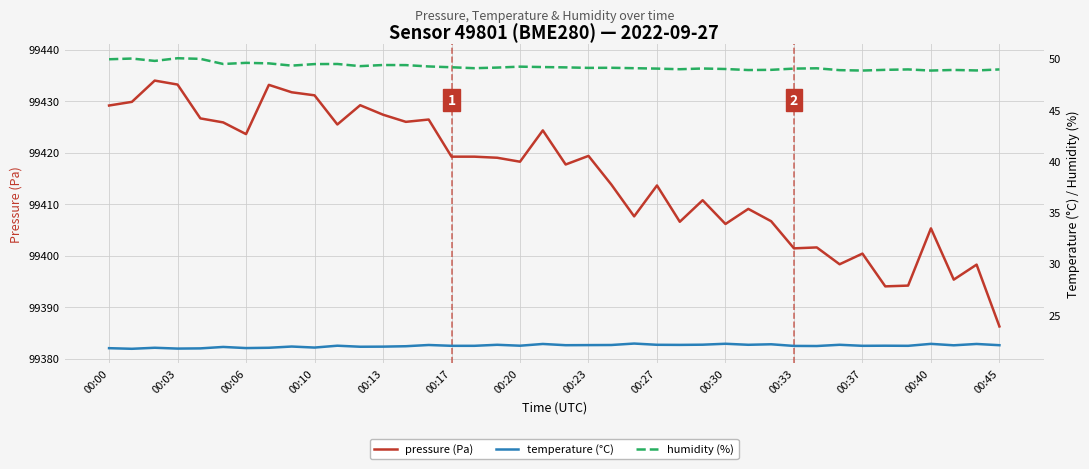

Reading left to right, extract all data points from this chart.

pressure (Pa): 99429.2	99429.9	99434.0	99433.2	99426.7	99425.9	99423.6	99433.2	99431.7	99431.1	99425.5	99429.2	99427.4	99426.0	99426.4	99419.2	99419.2	99419.0	99418.2	99424.3	99417.7	99419.4	99413.8	99407.6	99413.6	99406.6	99410.8	99406.2	99409.1	99406.7	99401.4	99401.6	99398.3	99400.4	99394.1	99394.2	99405.3	99395.4	99398.3	99386.3
temperature (°C): 21.8	21.7	21.8	21.7	21.8	21.9	21.8	21.8	21.9	21.8	22.0	21.9	21.9	22.0	22.1	22.0	22.0	22.1	22.0	22.2	22.1	22.1	22.1	22.2	22.1	22.1	22.1	22.2	22.1	22.2	22.0	22.0	22.1	22.0	22.0	22.0	22.2	22.1	22.2	22.1
humidity (%): 49.9	50.0	49.8	50.0	50.0	49.5	49.6	49.5	49.3	49.5	49.5	49.3	49.4	49.4	49.2	49.1	49.1	49.1	49.2	49.2	49.1	49.1	49.1	49.1	49.0	49.0	49.0	49.0	48.9	48.9	49.0	49.0	48.9	48.8	48.9	48.9	48.8	48.9	48.8	48.9